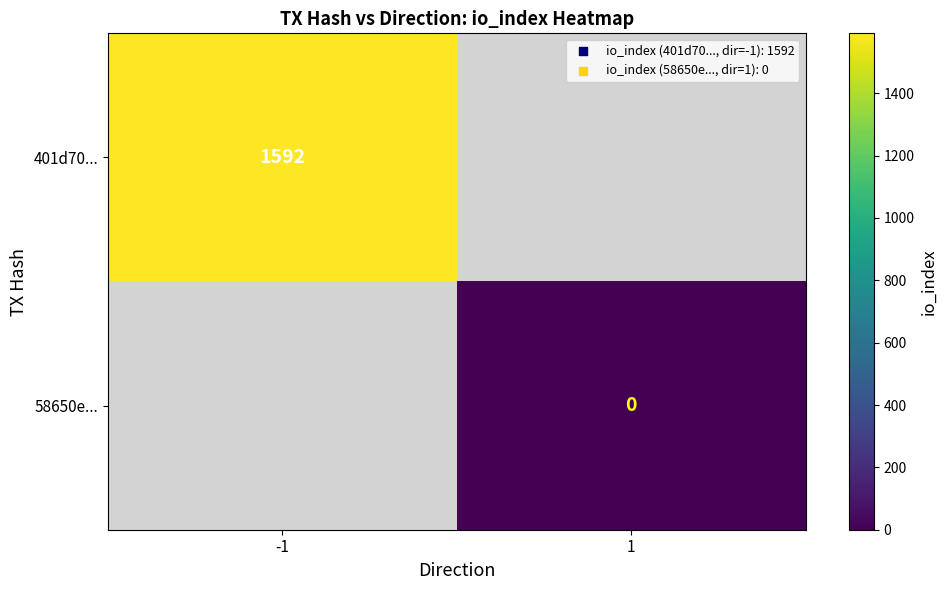

The value of 401d70... at -1 is 844. True or false?

False